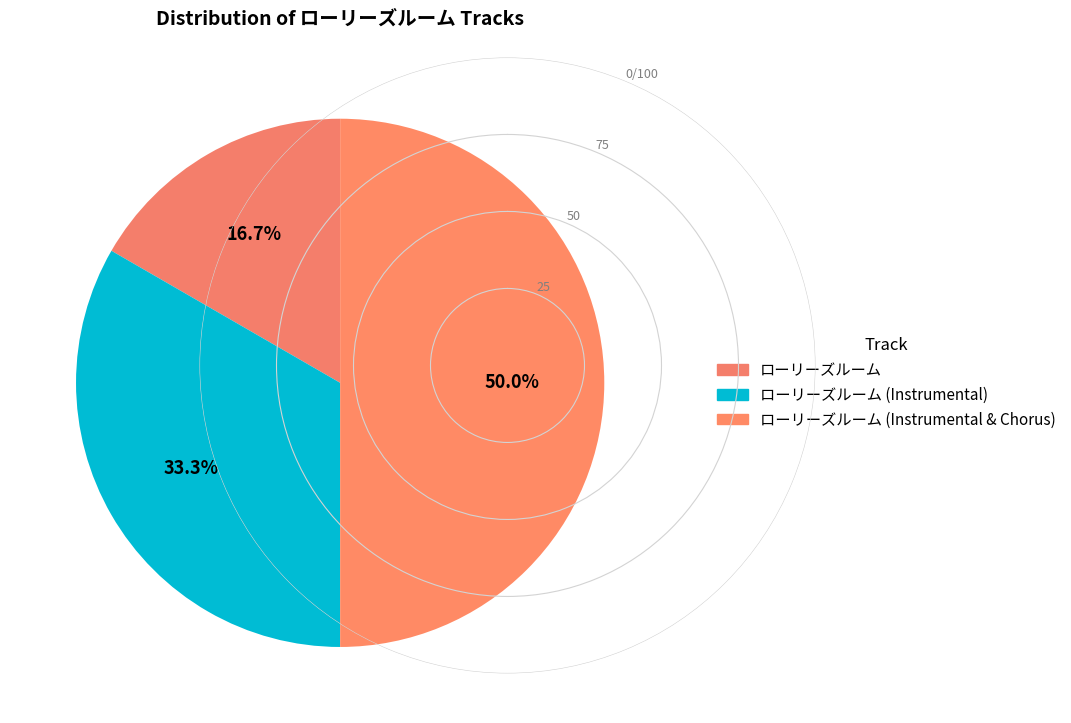

How many slices are in this pie chart?

3